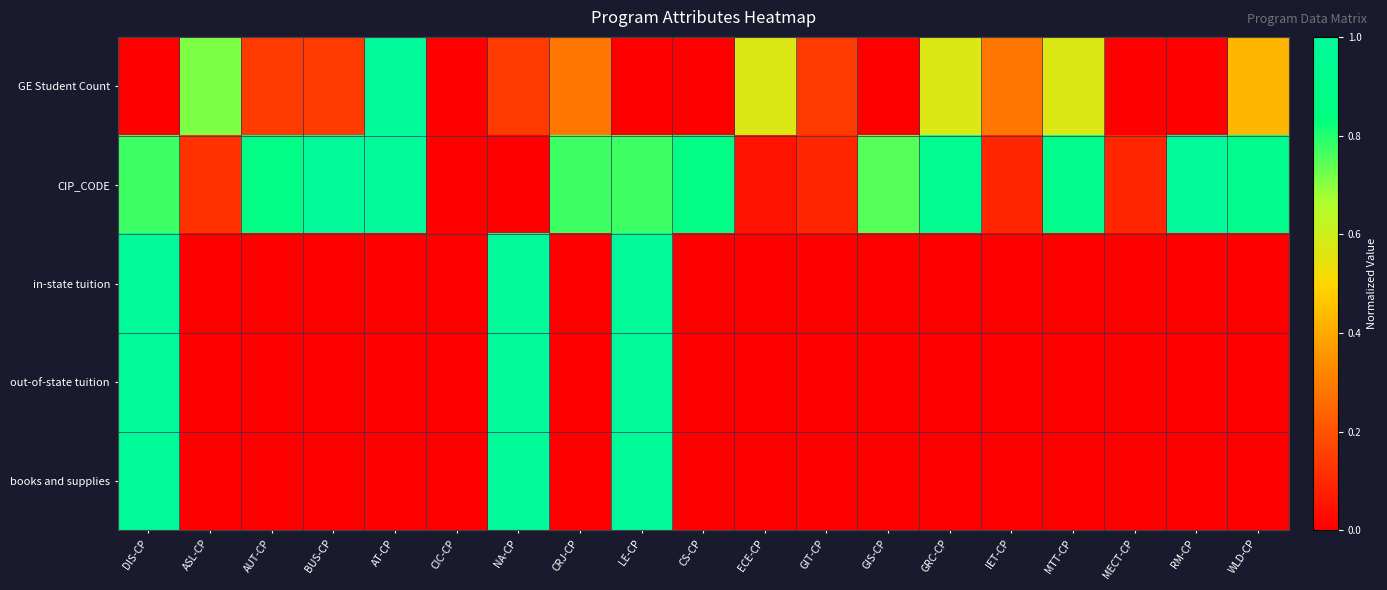

Between GRC-CP and MTT-CP, which is larger?

GRC-CP